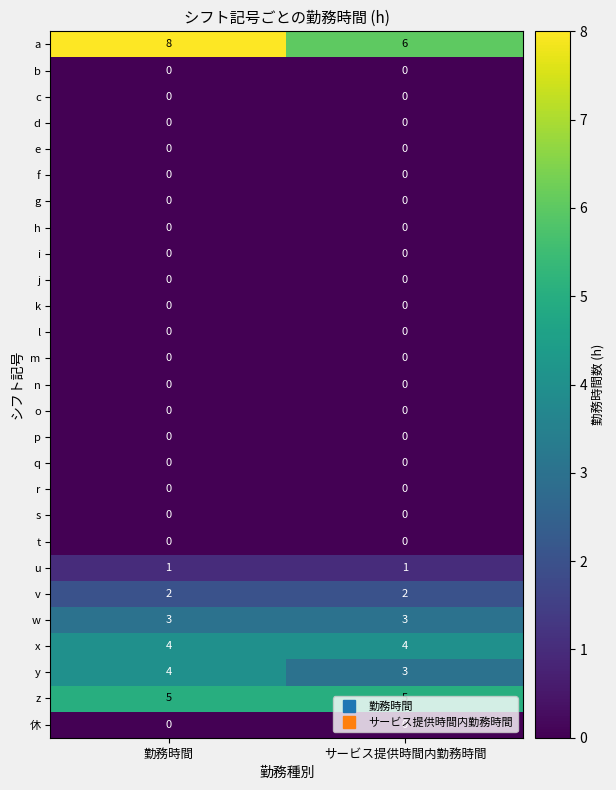

True or false: b has a value of 0 at サービス提供時間内勤務時間.

True